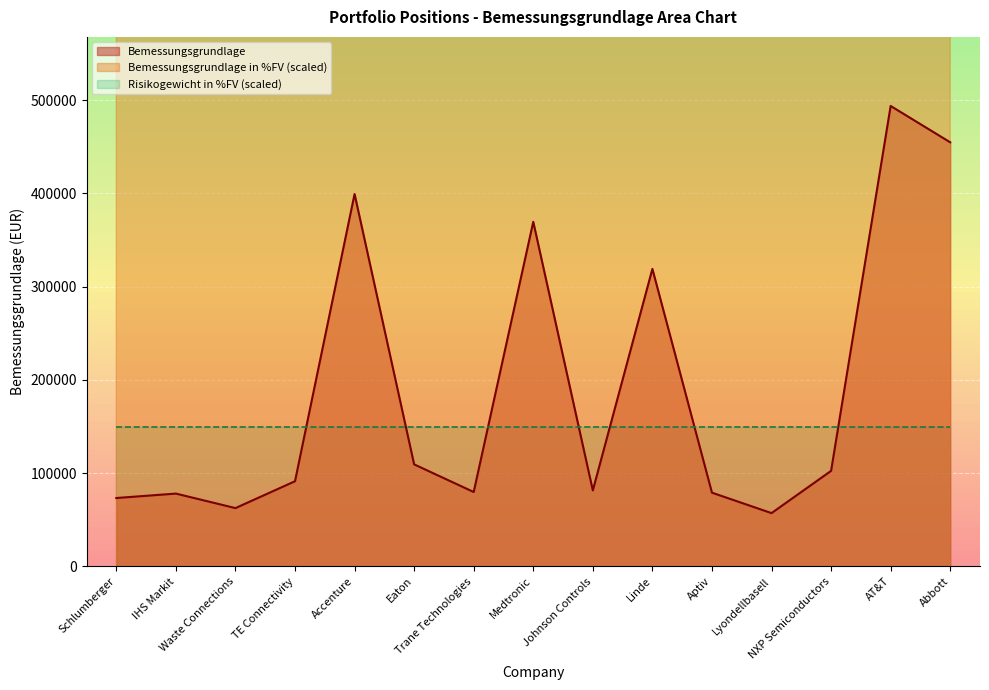

What is the lowest value of the Bemessungsgrundlage in %FV series?

14558907.5